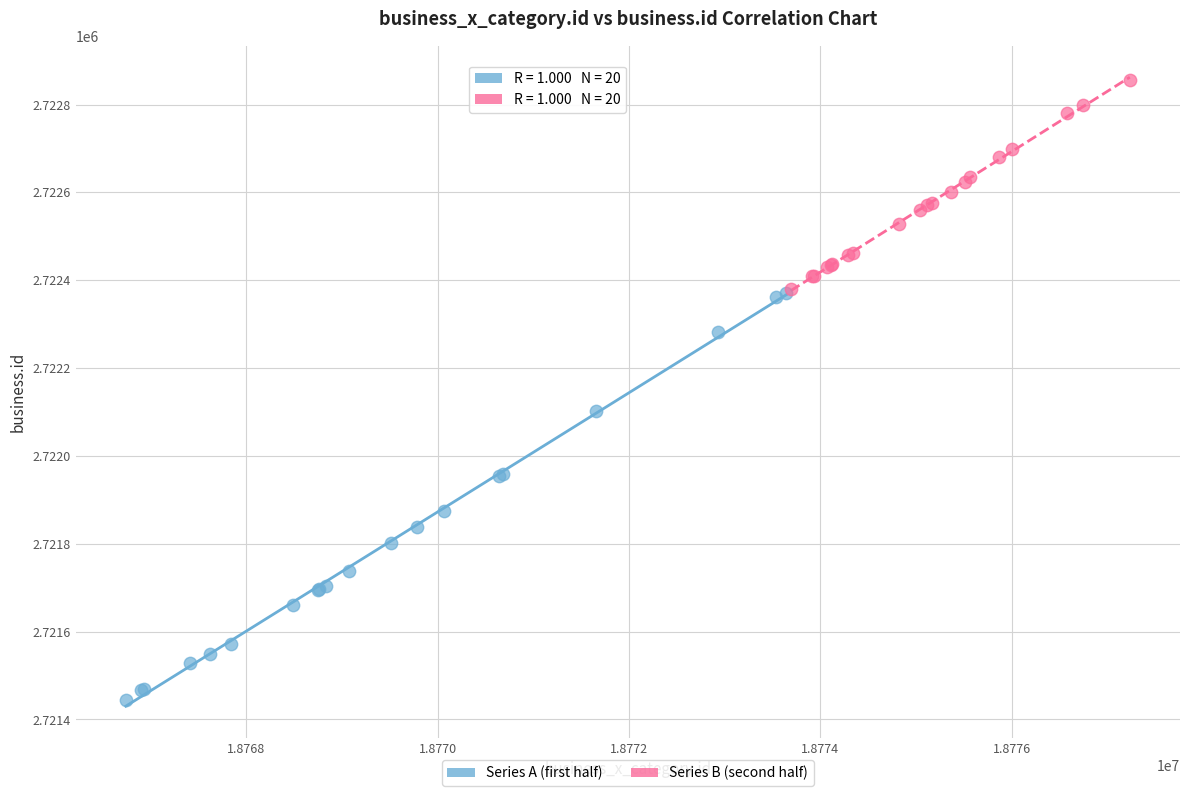

What are all the series names shown in the legend?

Series A (first half), Series B (second half)